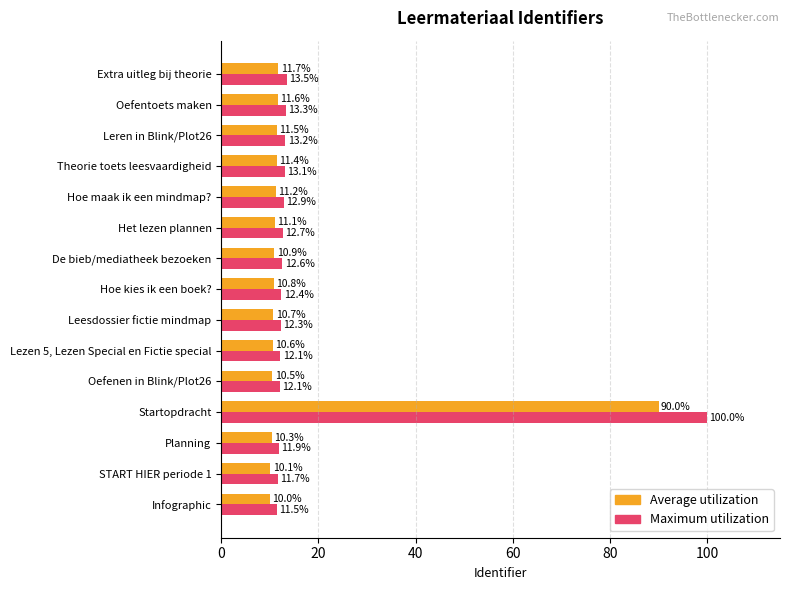

True or false: Average utilization has a value of 43.8 at Startopdracht.

False